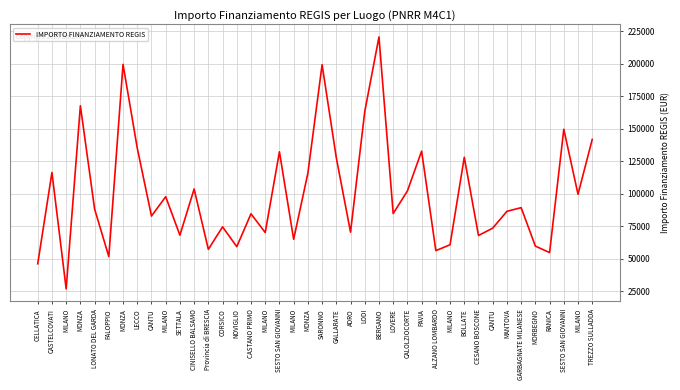

Which label corresponds to the smallest value in the chart?

MILANO